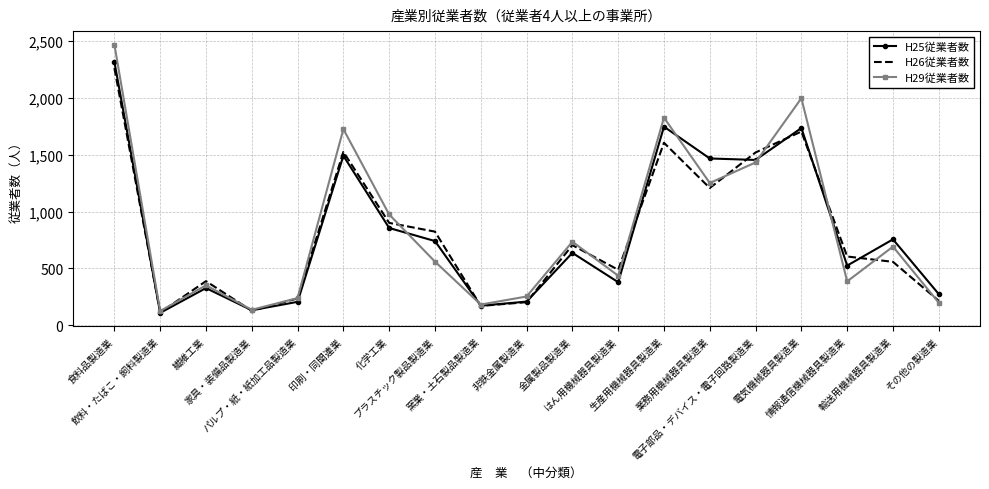

The H26従業者数 series shows 2857 at 電気機械器具製造業. True or false?

False